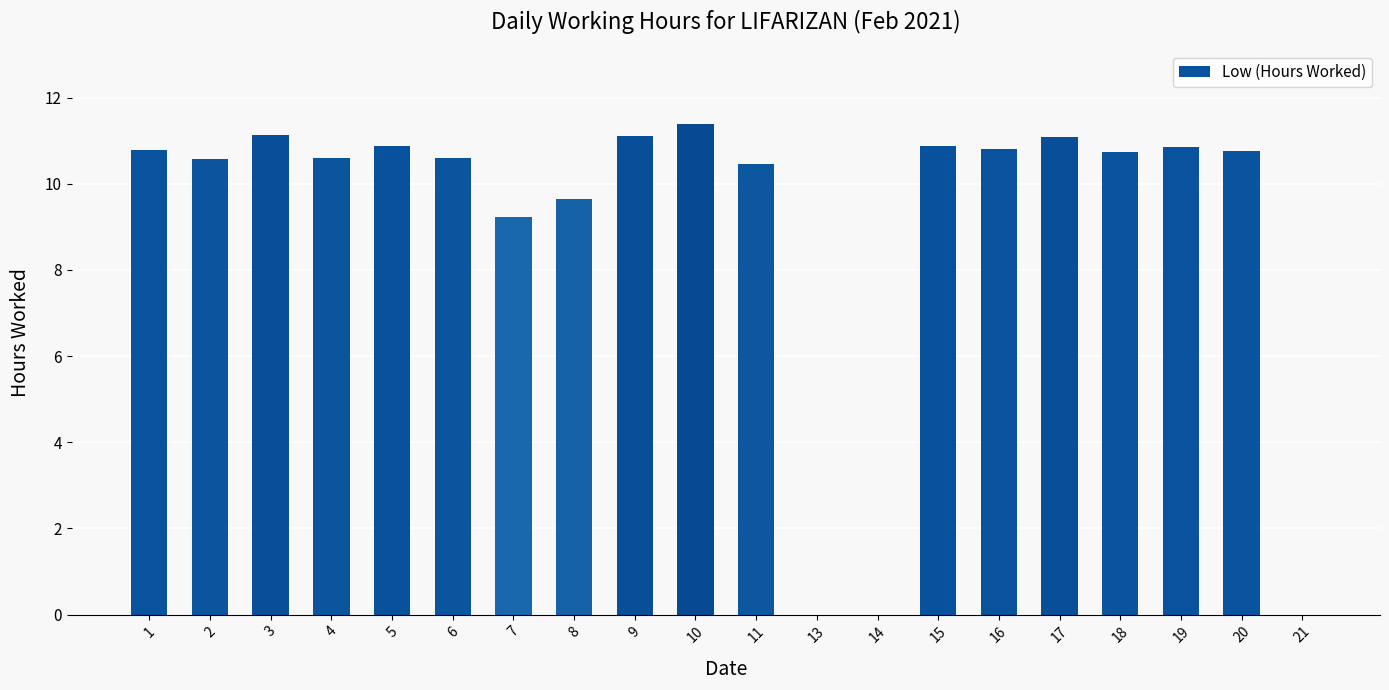

Which label corresponds to the largest value in the chart?

10